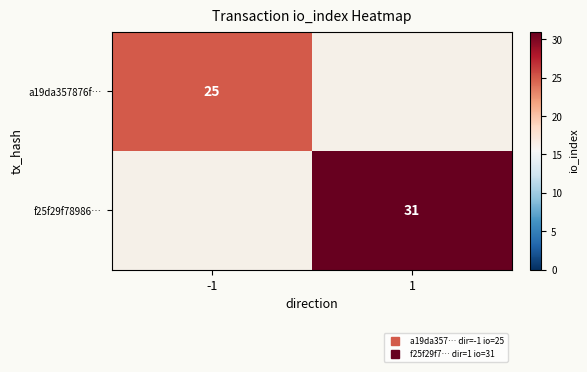

Is it true that a19da357876f… equals 14 at 1?

False